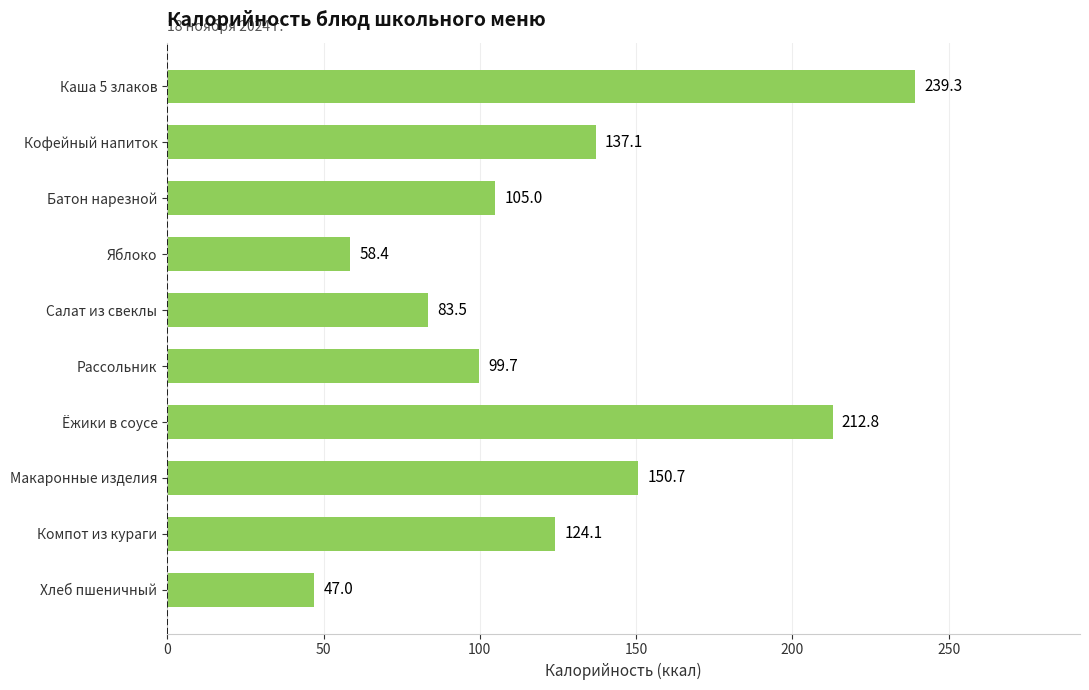

Does the chart contain stacked bars?

No